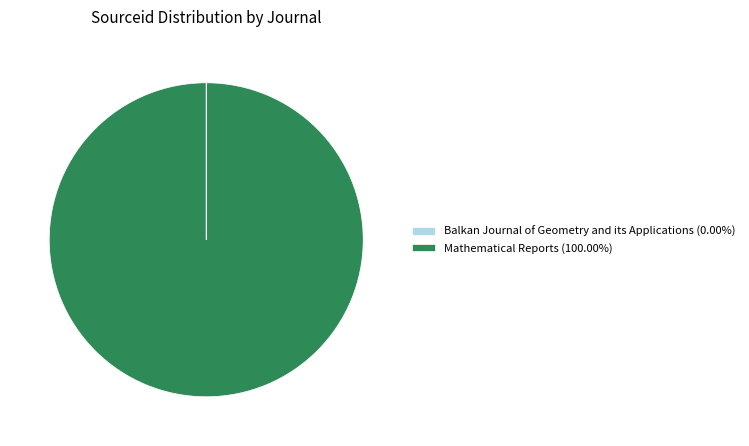

Does any single category account for the majority?

Yes